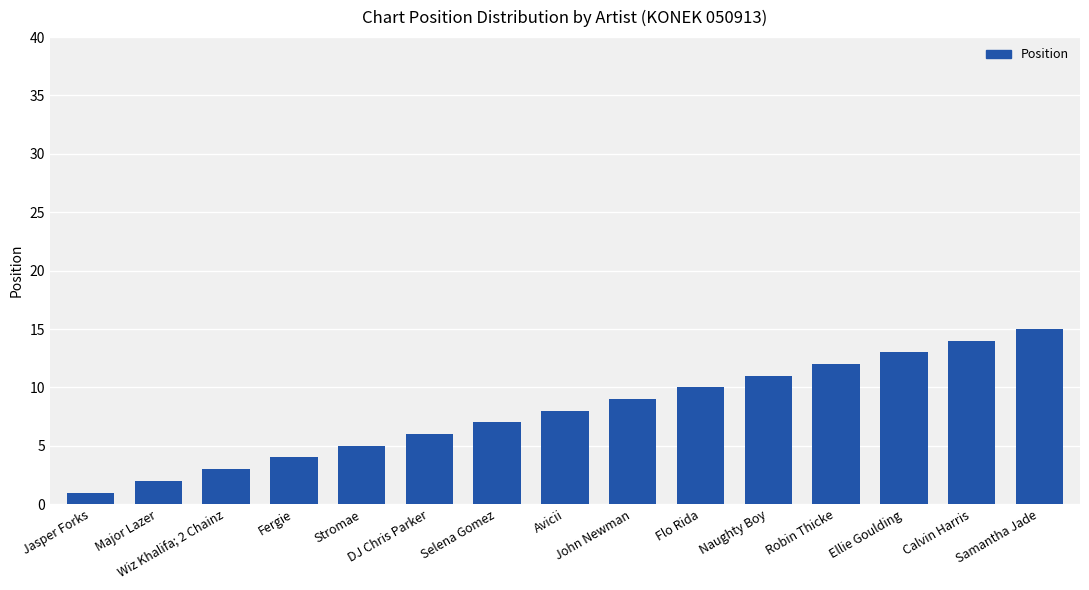

Does the chart contain any negative values?

No